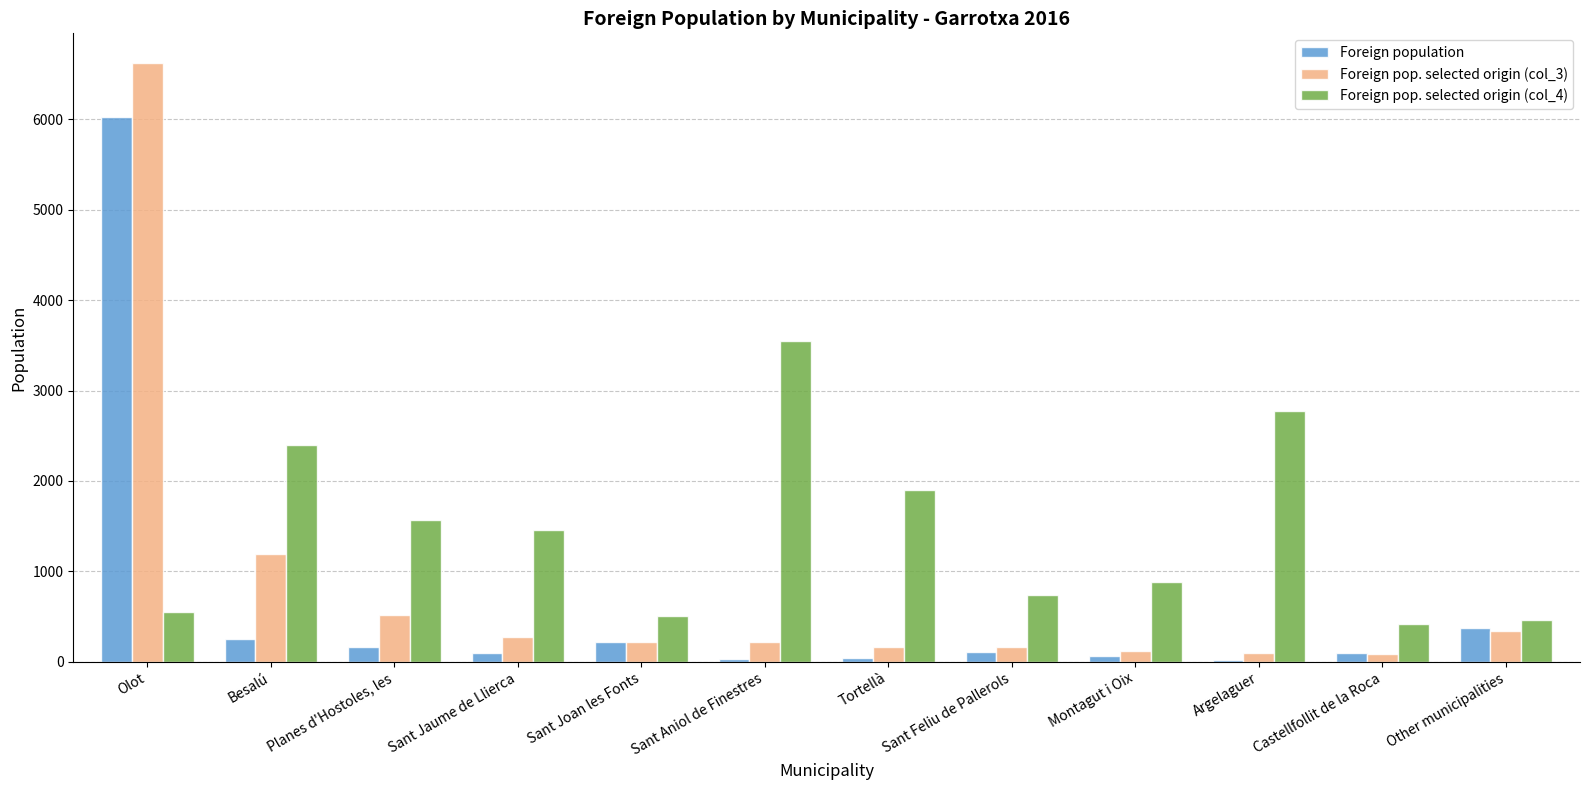

What is the total value across all series at Besalú?

3843